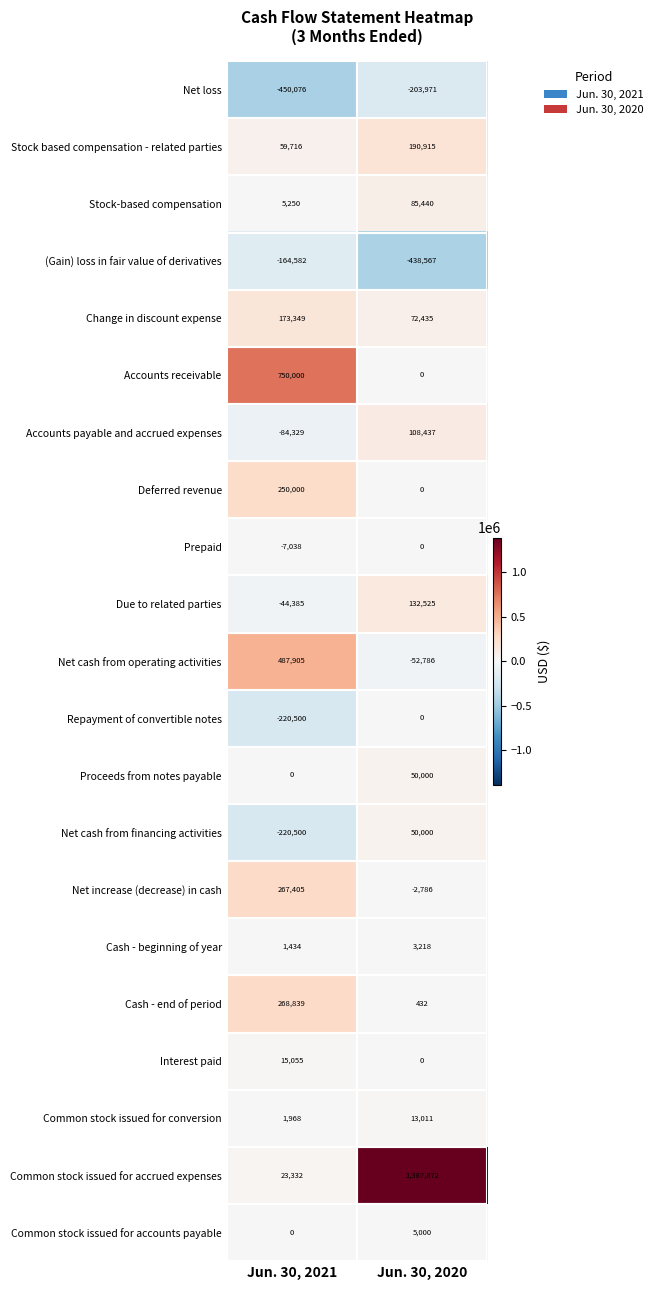

True or false: Due to related parties has a value of -65285 at Jun. 30, 2021.

False